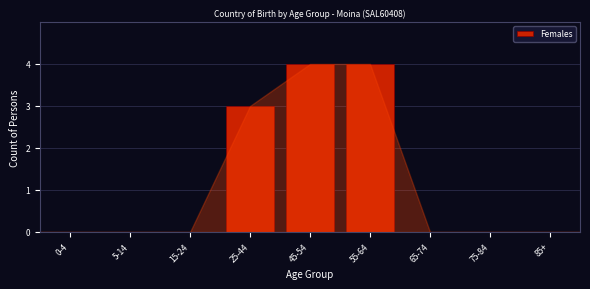

Reading left to right, transcribe all the data shown in this chart.

0-4=0	5-14=0	15-24=0	25-44=3	45-54=4	55-64=4	65-74=0	75-84=0	85+=0